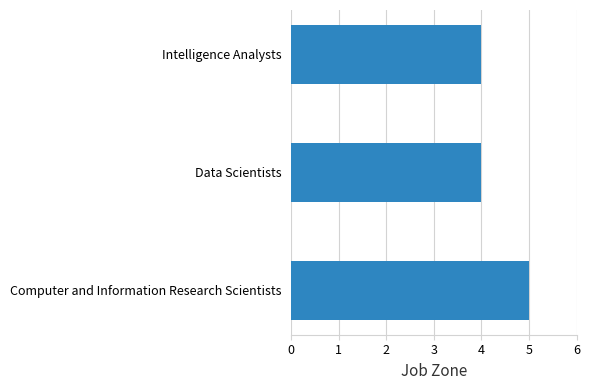

Is it true that the value at Data Scientists is 2?

False